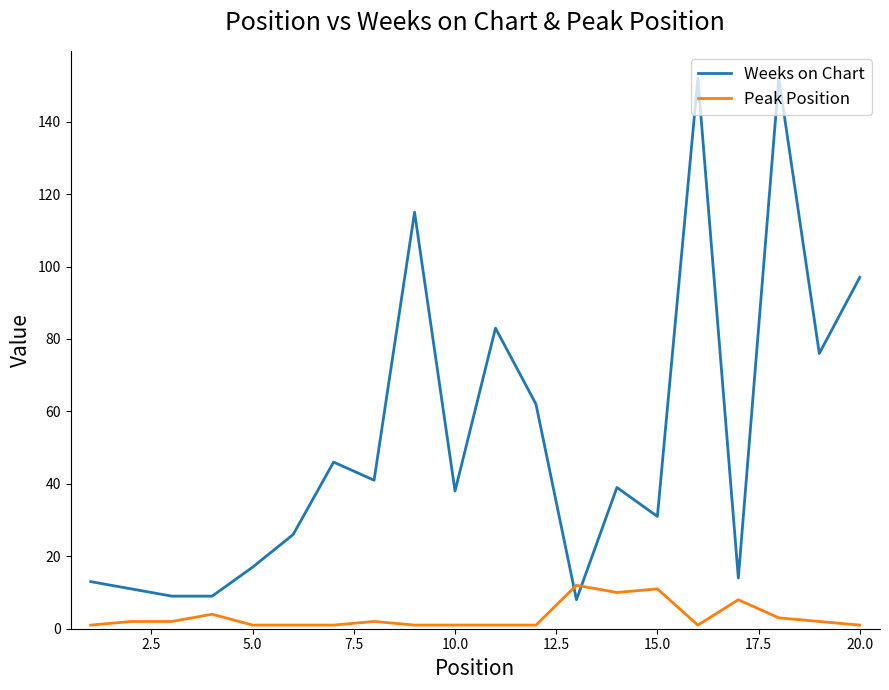

Reading right to left, extract all data points from this chart.

Weeks on Chart: 97	76	152	14	152	31	39	8	62	83	38	115	41	46	26	17	9	9	11	13
Peak Position: 1	2	3	8	1	11	10	12	1	1	1	1	2	1	1	1	4	2	2	1